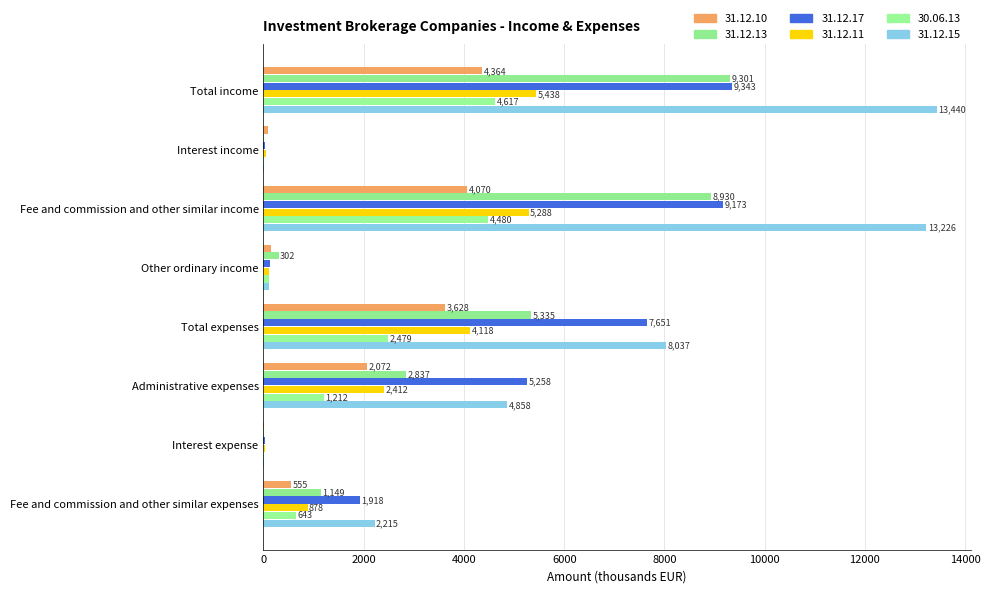

What is the highest value of the 31.12.11 series?

5438.0